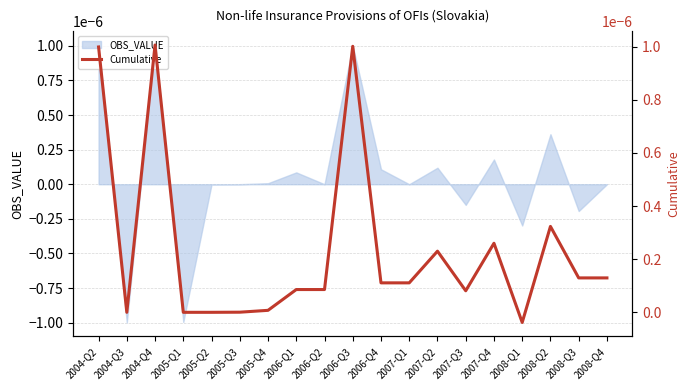

Is it true that OBS_VALUE equals 0.0 at 2006-Q2?

True